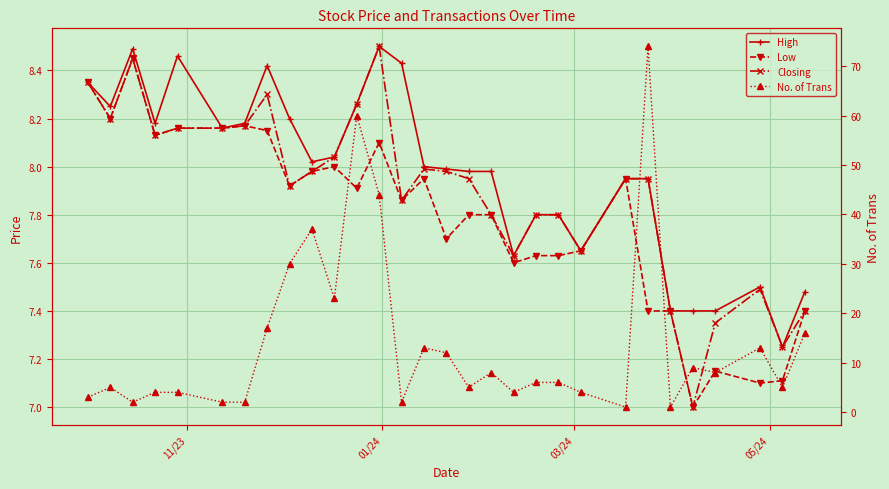

What is the average value of the Closing series?

7.9